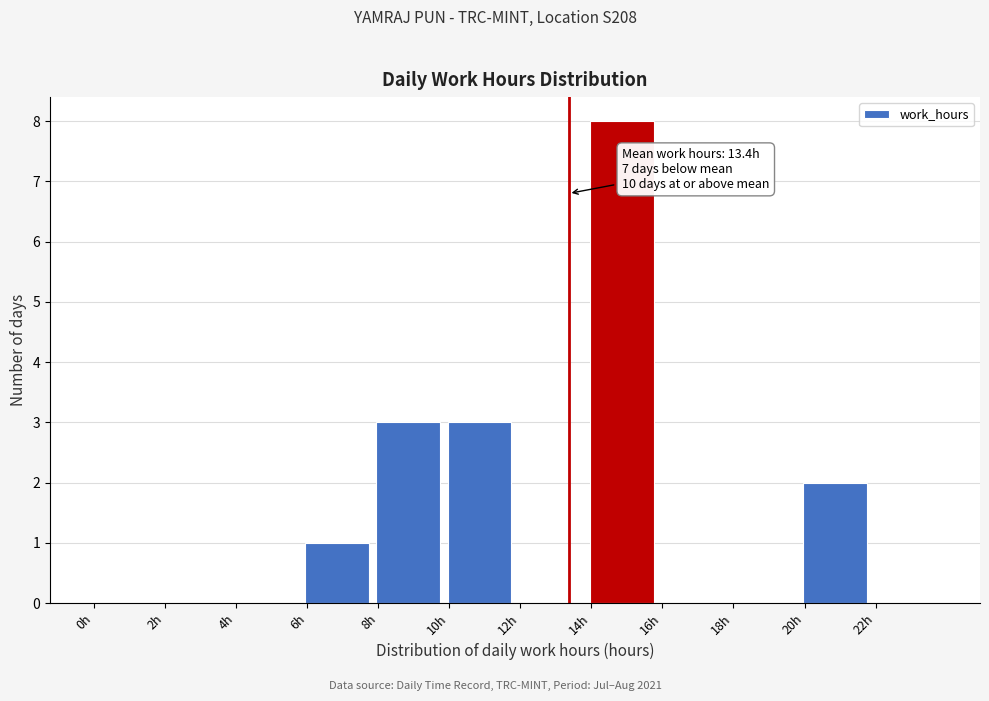

Which range on the x-axis has the tallest bar?

14 to 16